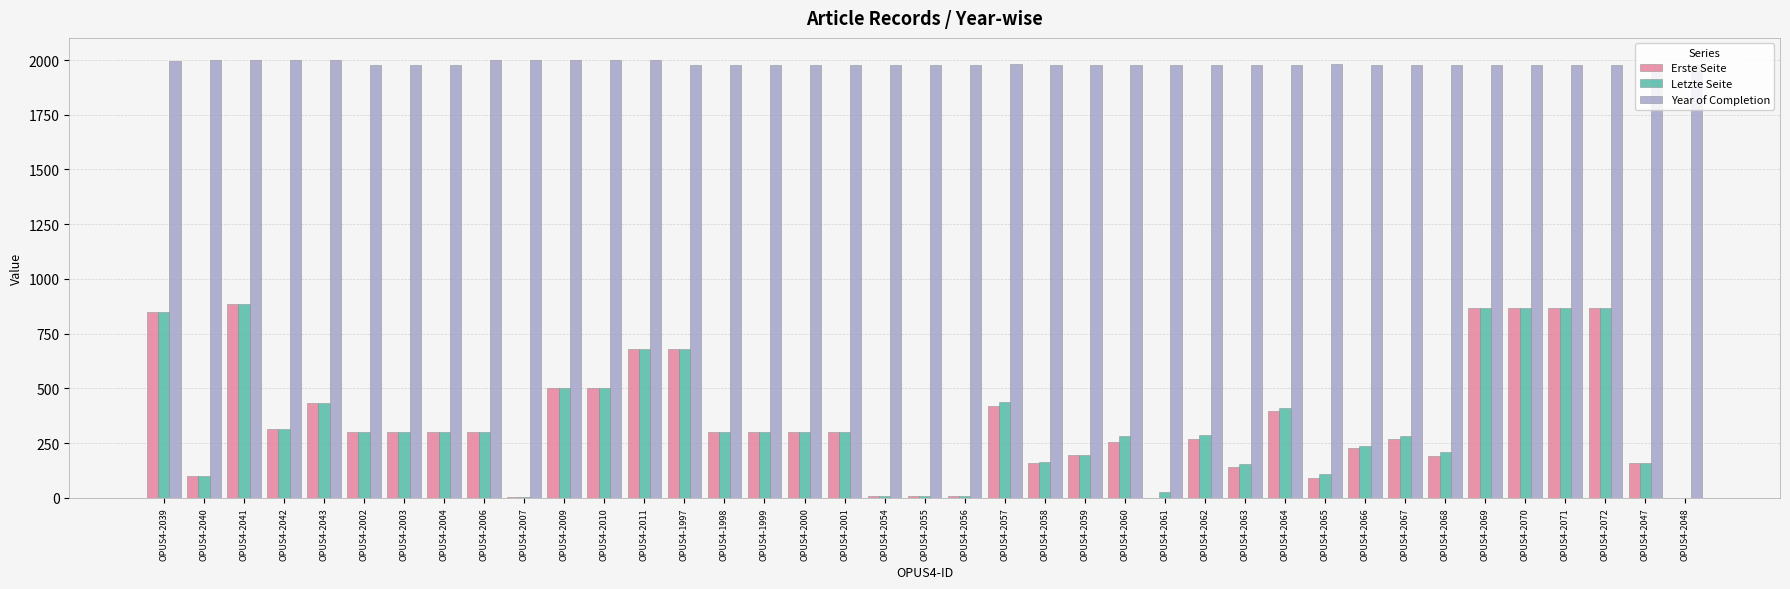

What is the greatest value displayed?

2001